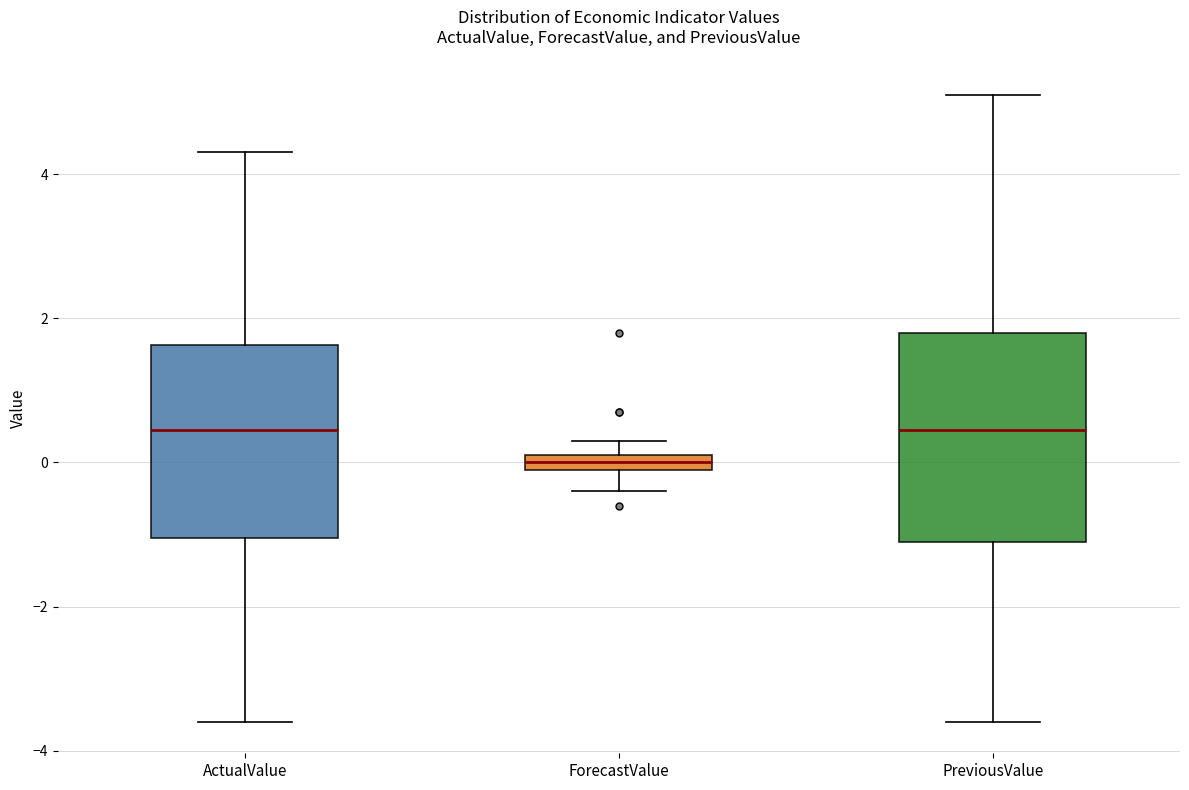

Where is the lower edge of the box for ActualValue on the y-axis? The values are not printed on the chart, so give them approximately, as read against the axis.

-1.0